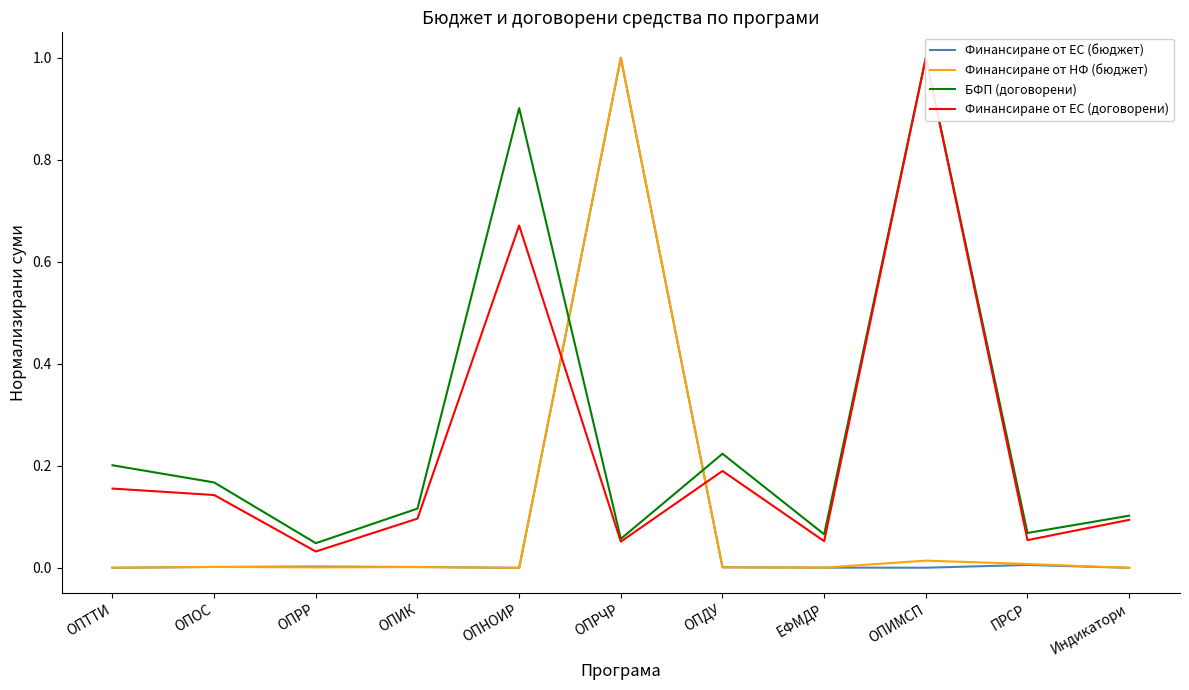

True or false: Финансиране от ЕС (договорени) has a value of 0.1 at ОПИК.

True